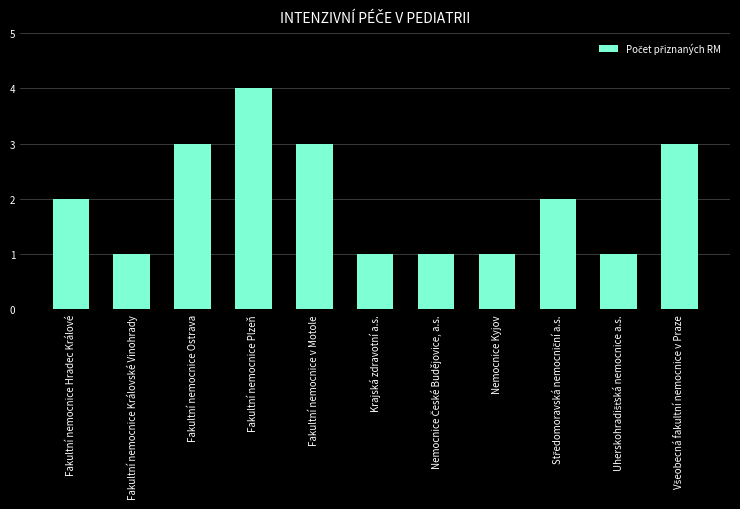

What is the value of the 11th bar from the left?

3